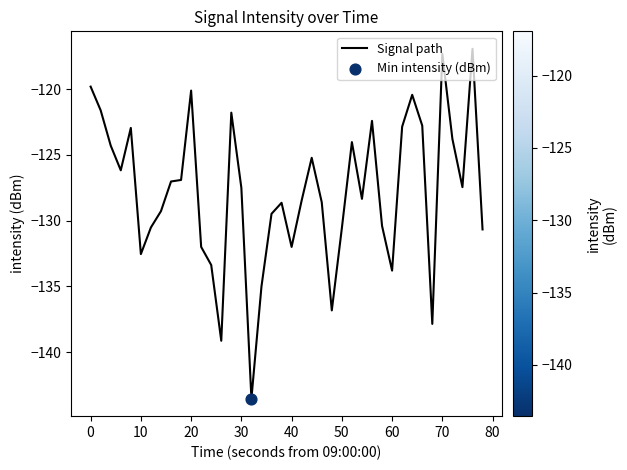

What is the greatest value displayed?

-116.9